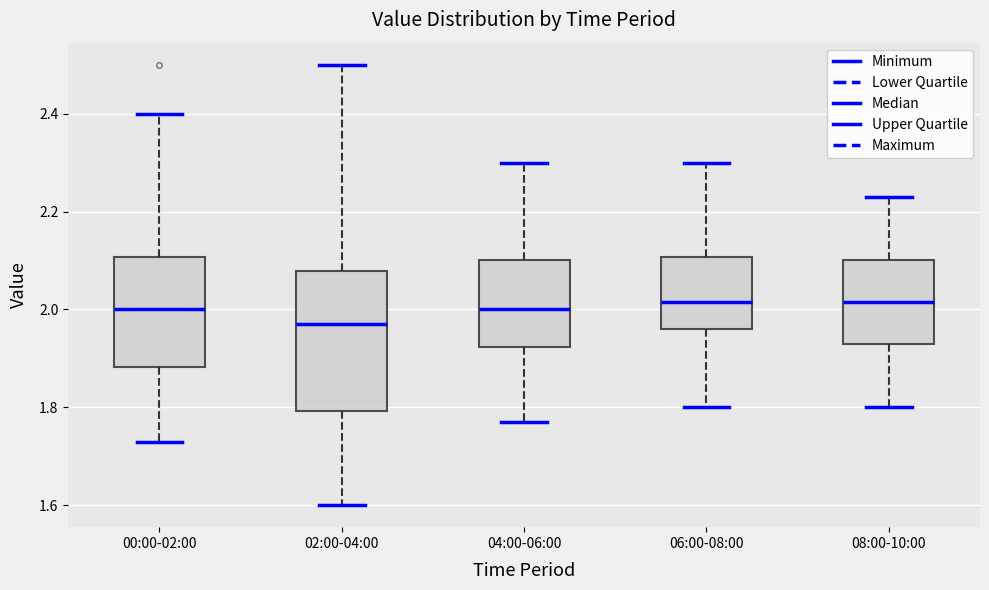

Which box's median line is the lowest?

02:00-04:00